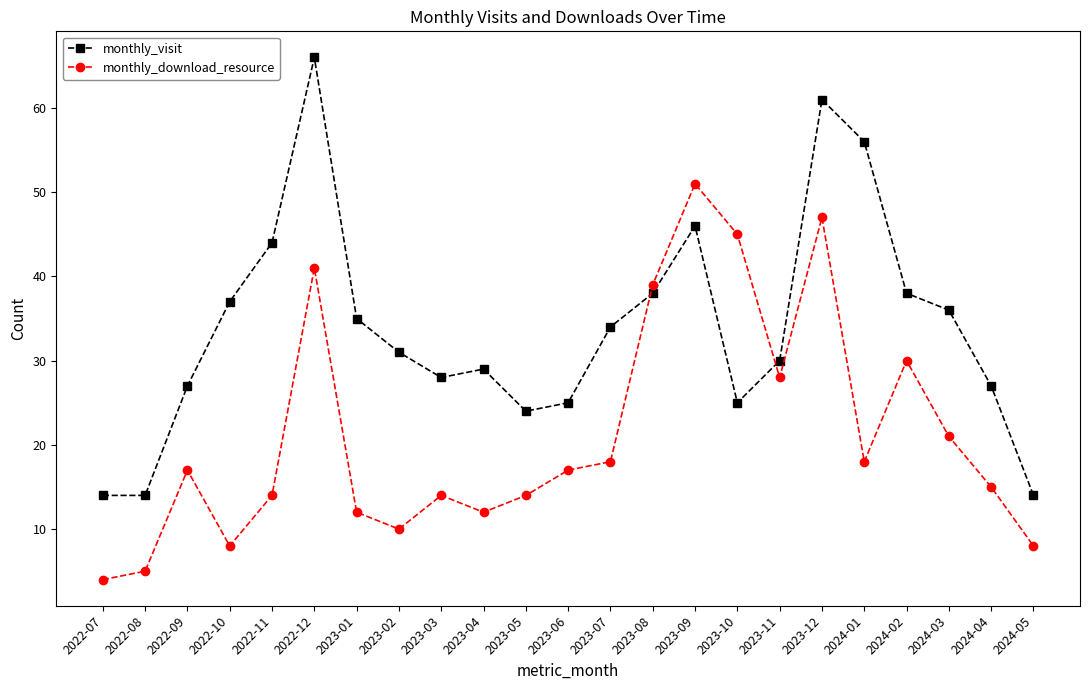

The value of monthly_visit at 2024-02 is 38. True or false?

True